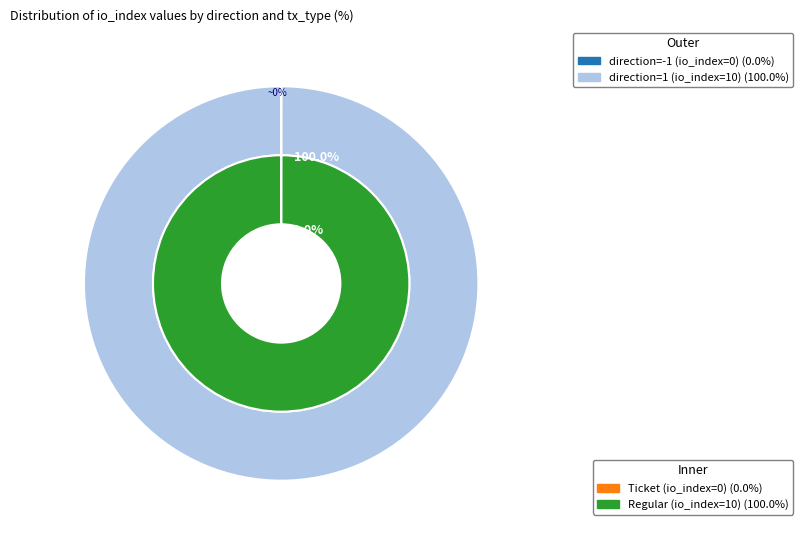

To the nearest percent, what is the difference between the largest and smallest slice percentages?

100%